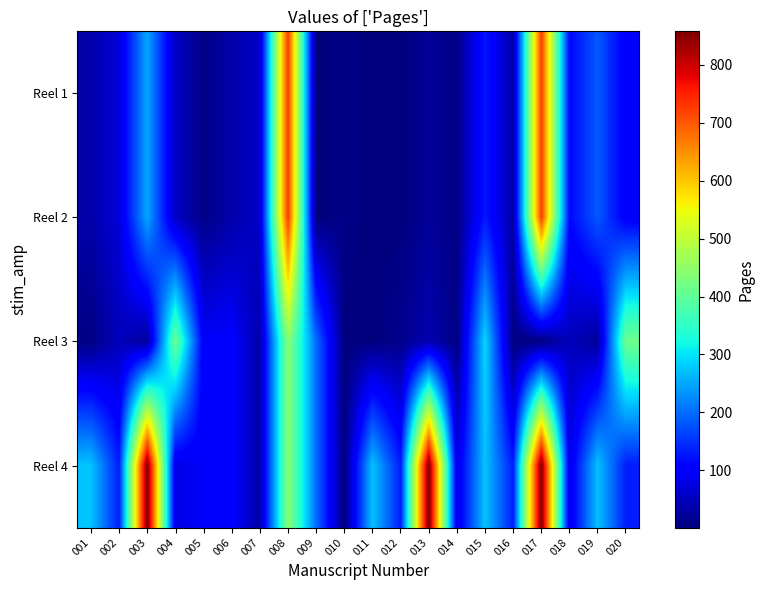

Rank the series by their maximum value, from highest to lowest.

Reel 4, Reel 1, Reel 2, Reel 3